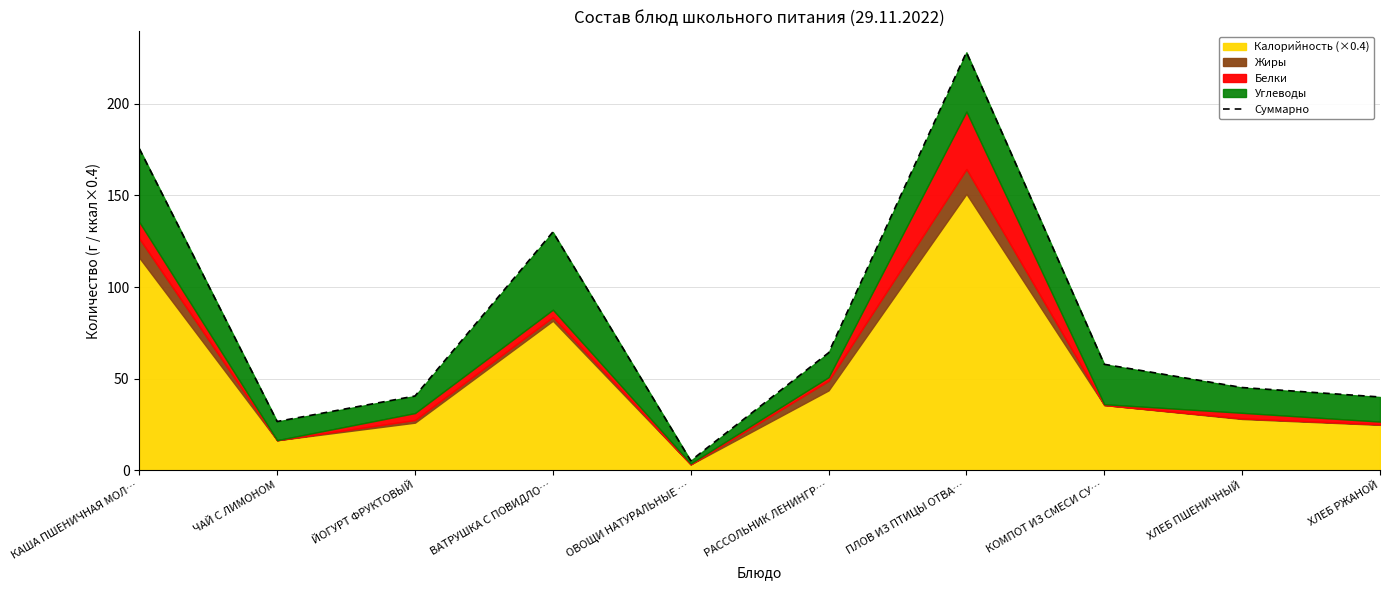

What is the difference between the maximum and minimum values?

222.8